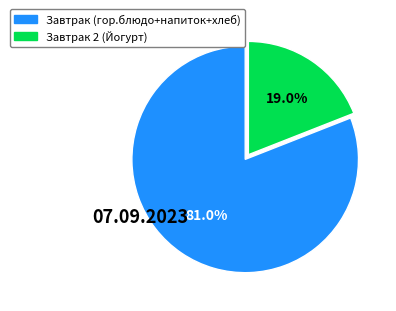

To the nearest percent, what is the average slice percentage?

50%